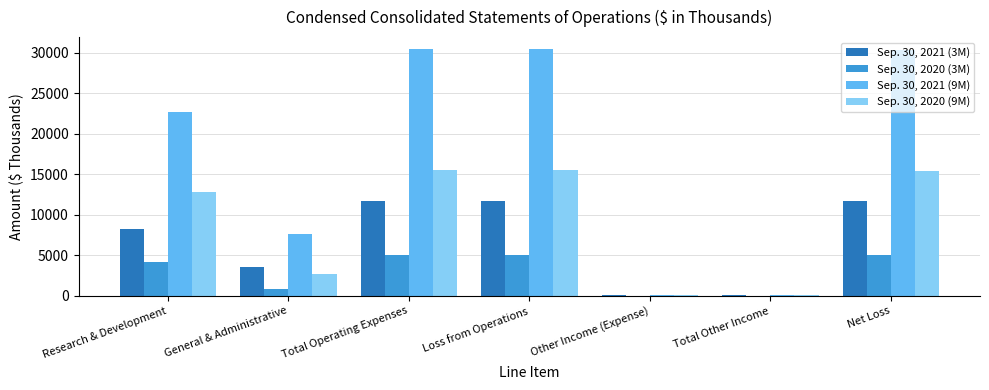

What is the total value across all series at Total Operating Expenses?

62757